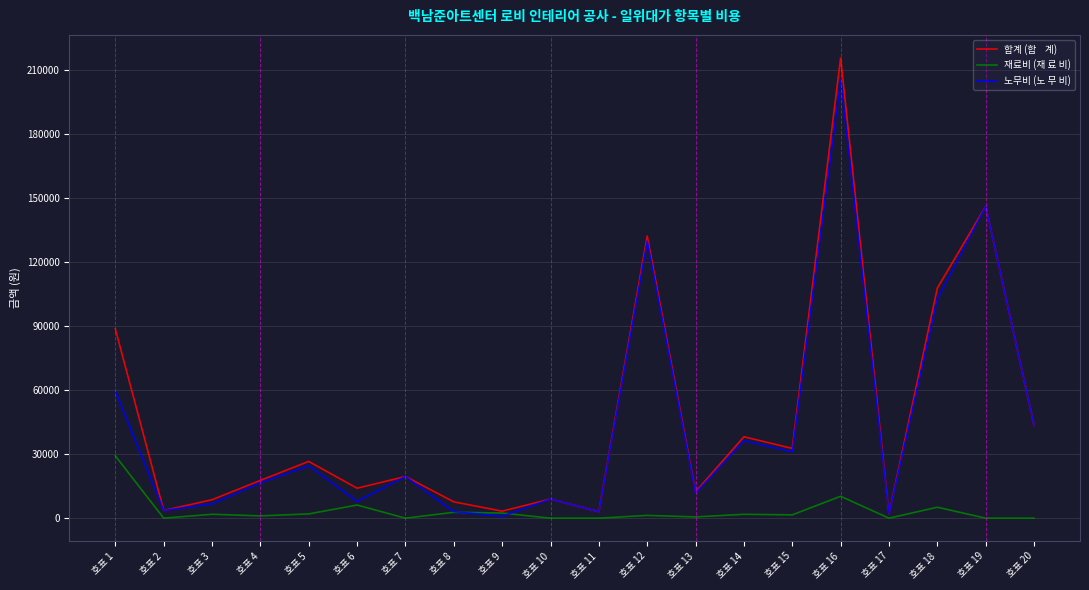

What is the greatest value displayed?

215518